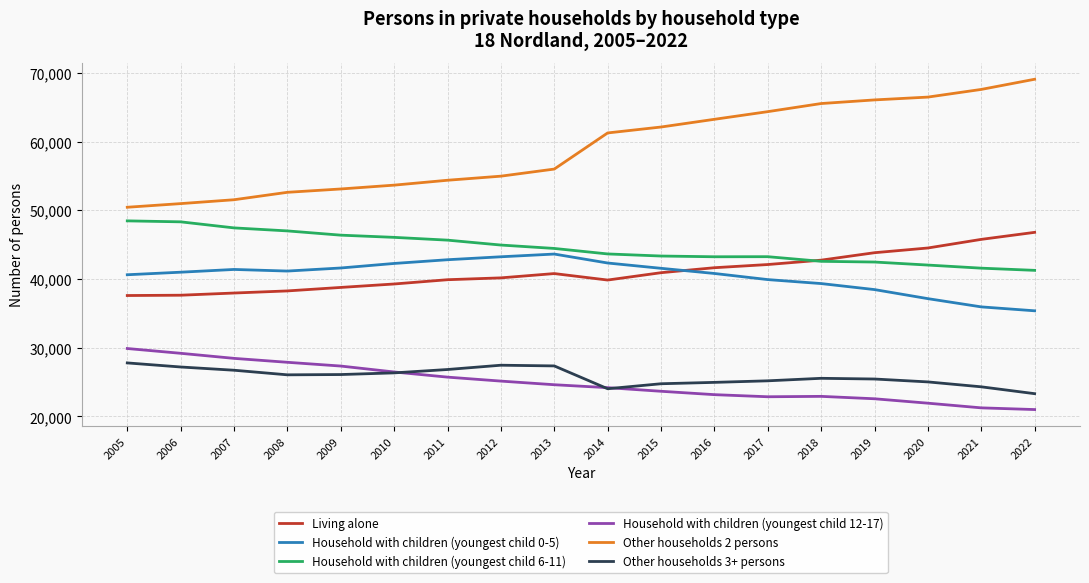

Which series has the largest total across all categories?

Other households 2 persons